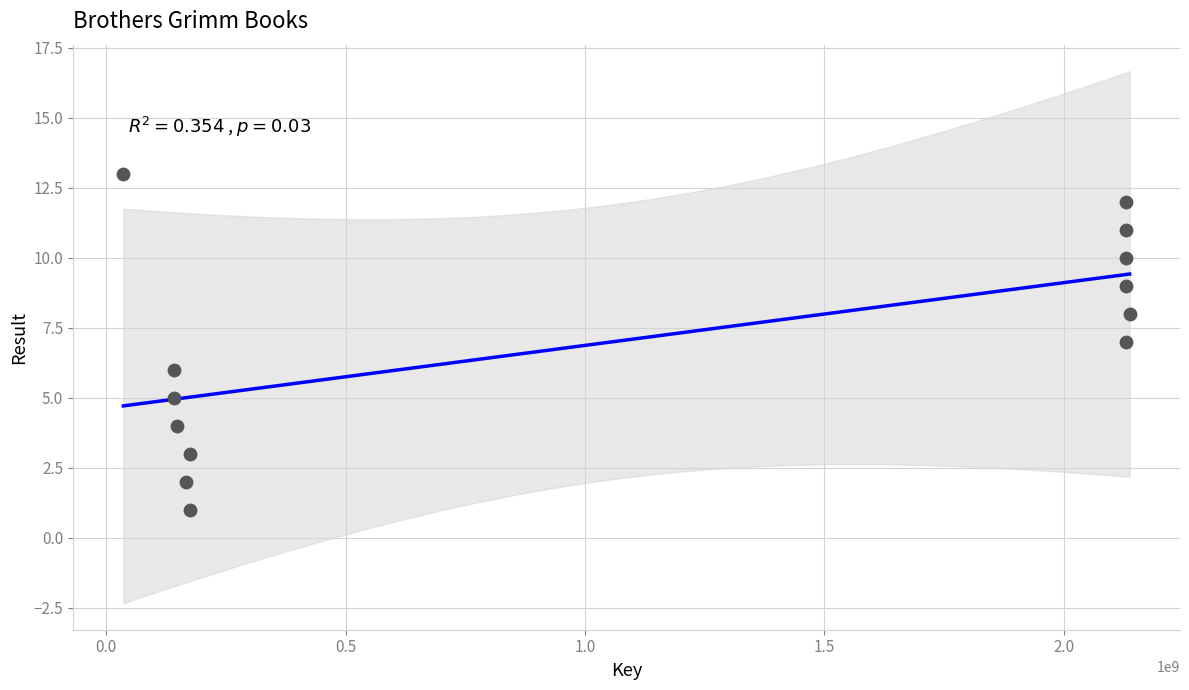

What is the range of X values (max minus min)?

2102082805